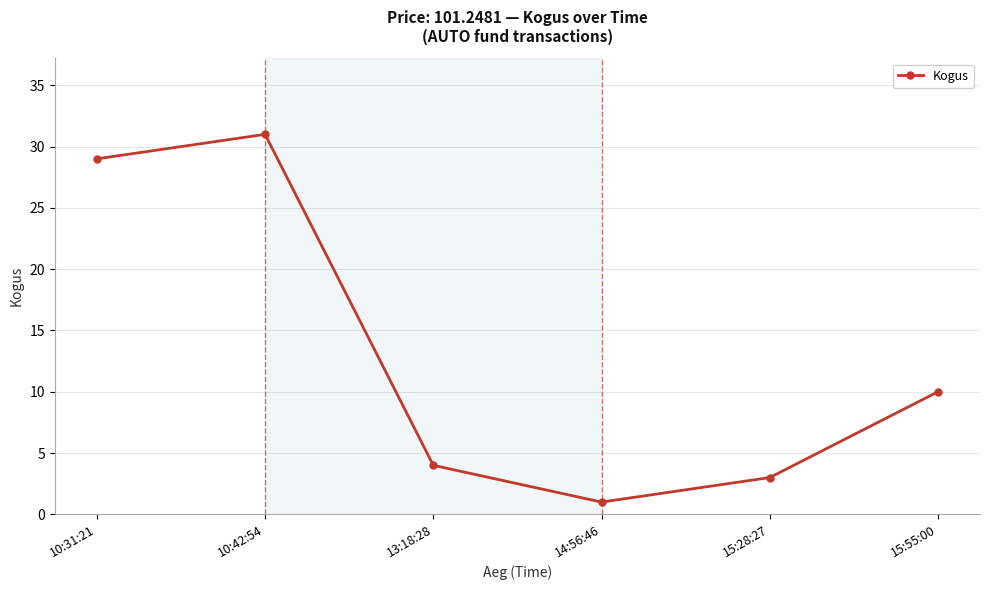

The chart shows a value of 29 at 10:31:21. True or false?

True